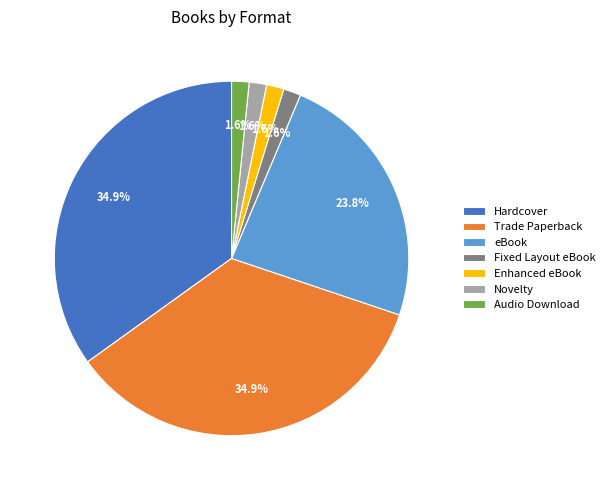

Does Audio Download account for over 50% of the chart?

No